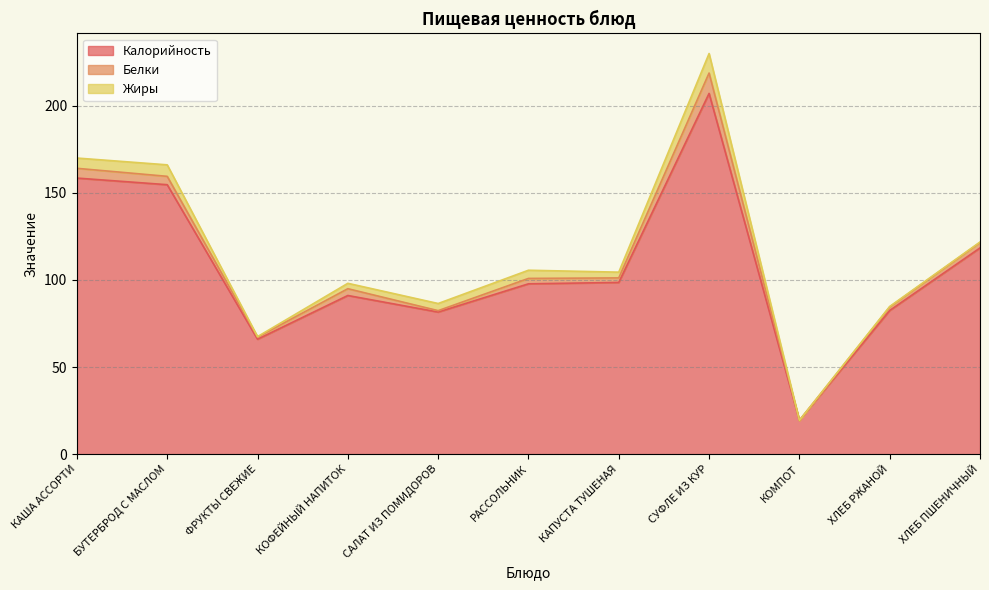

How many interior local valleys does the Белки series have?

4